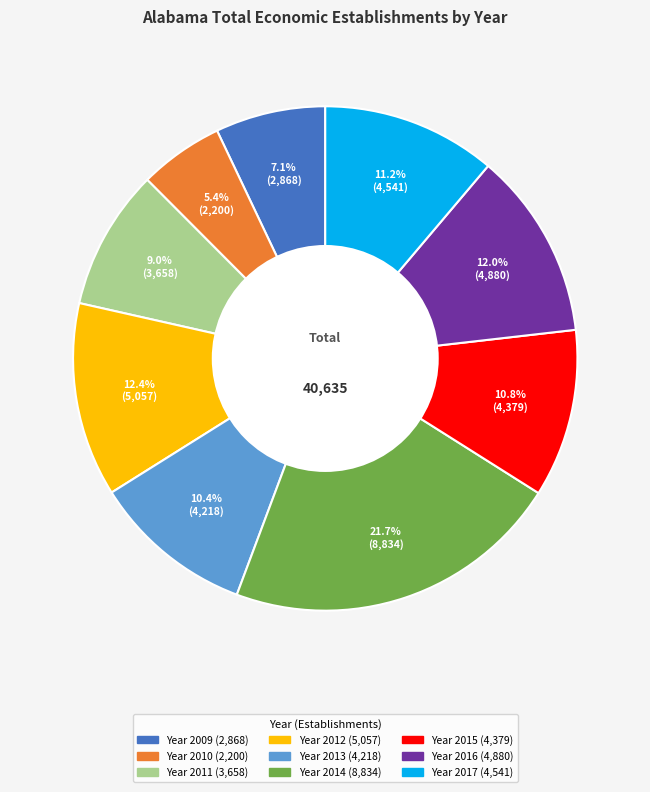

Does any single category account for the majority?

No